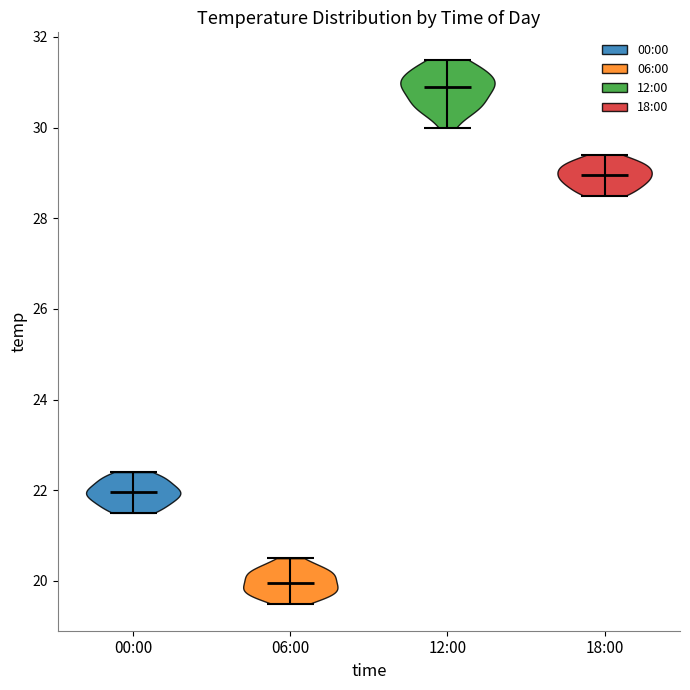

Reading left to right, read every violin against the y-axis: where its median line is, and the lowest and highest points it reaches. The values are not printed on the chart, so give them approximately, as read against the axis.

00:00: median line 22.0, lowest point 21.6, highest point 22.4
06:00: median line 20.0, lowest point 19.6, highest point 20.6
12:00: median line 31.0, lowest point 30.0, highest point 31.6
18:00: median line 29.0, lowest point 28.6, highest point 29.4